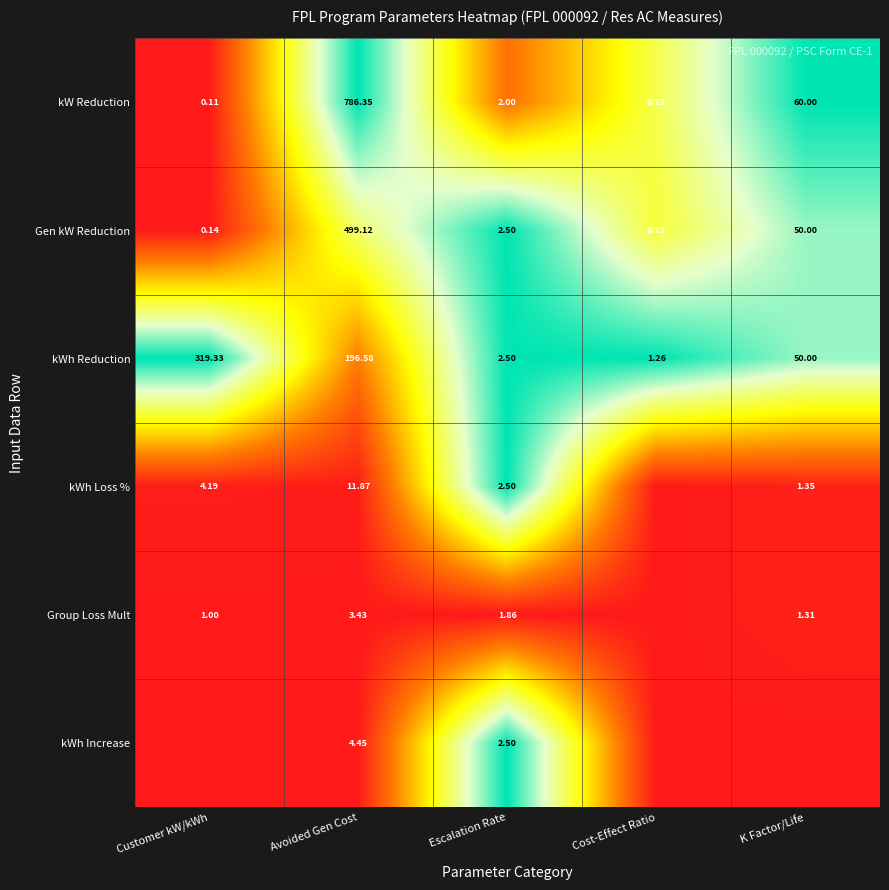

At which label is kW Reduction closest to 393?

K Factor/Life